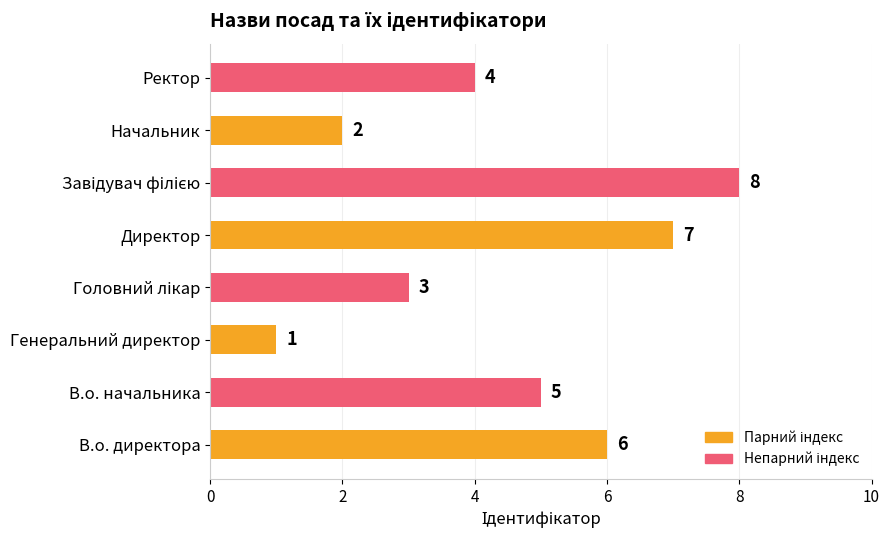

The chart shows a value of 1 at Генеральний директор. True or false?

True